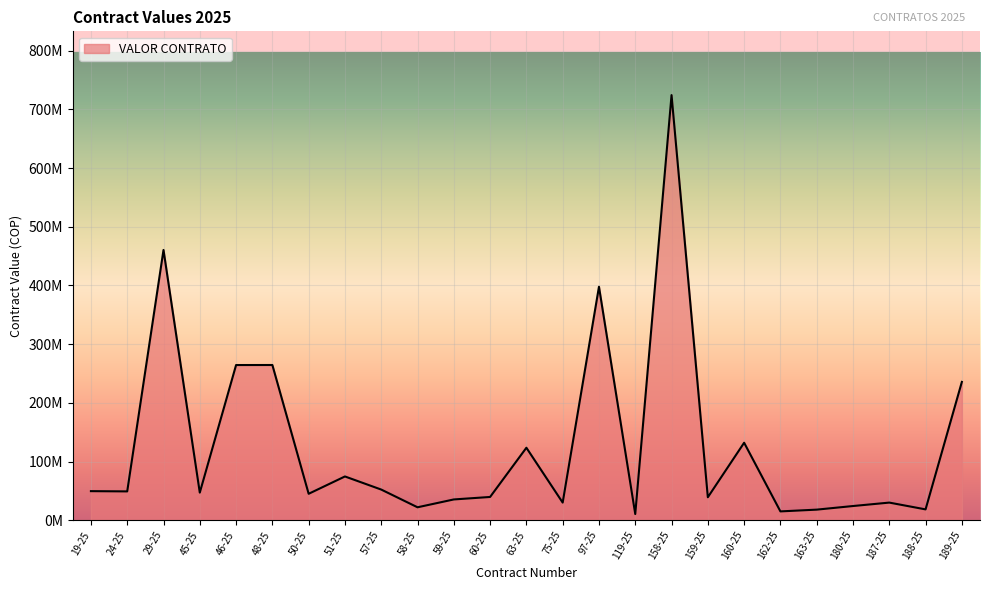

How many points are lower than both their immediate neighbors (excluding endpoints)?

9